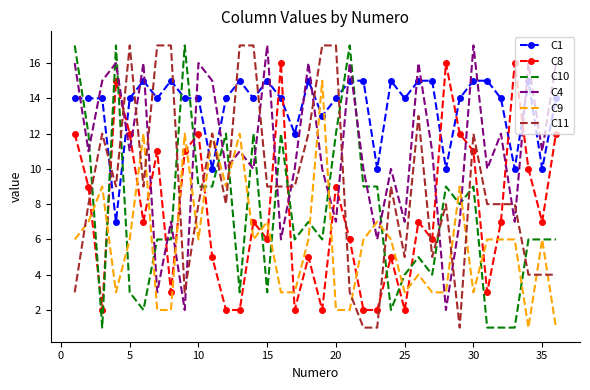

True or false: C10 and C1 intersect in this chart.

True